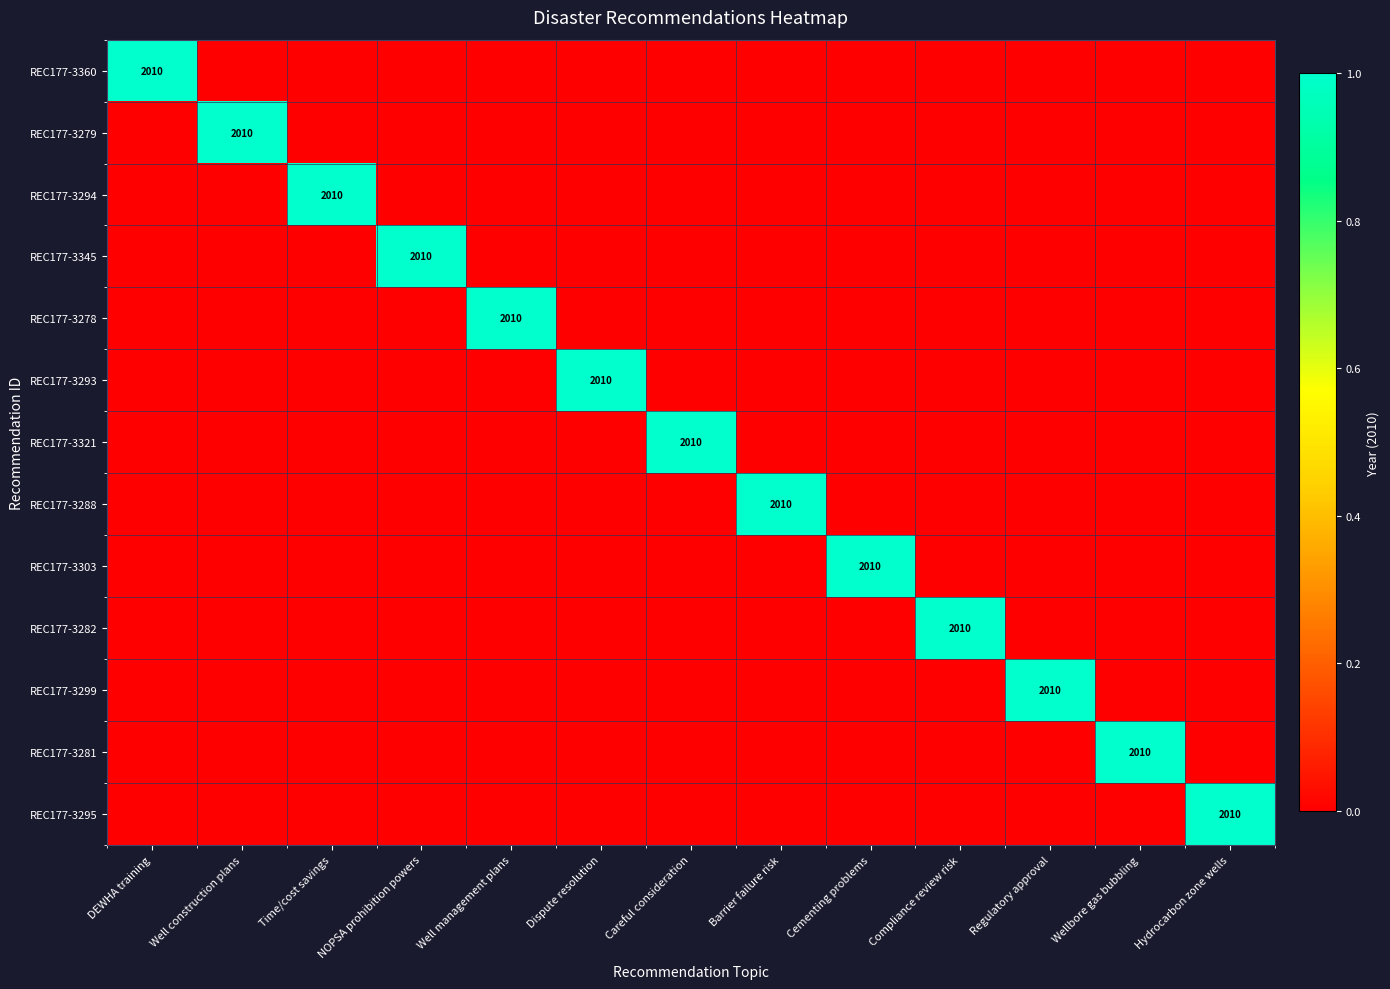

How many data points in REC177-3299 are above 0?

1